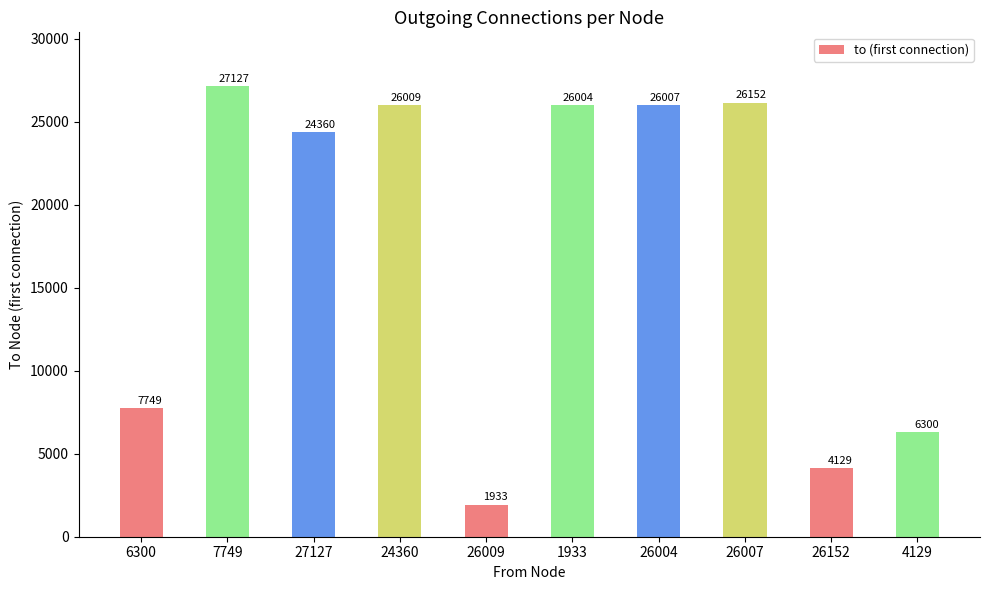

What is the label of the 8th bar from the right?

27127